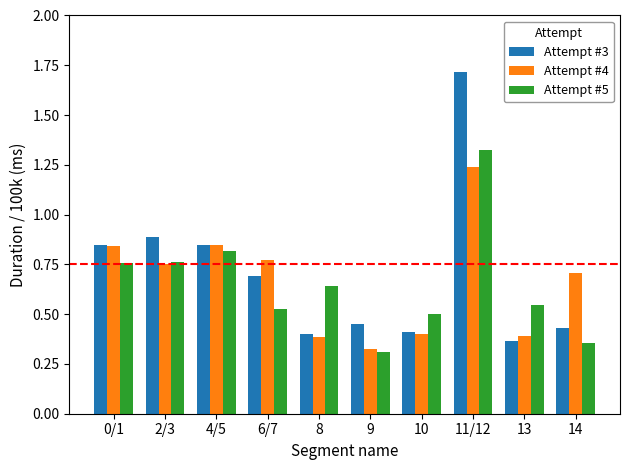

What is the average value of the Attempt #4 series?

0.7